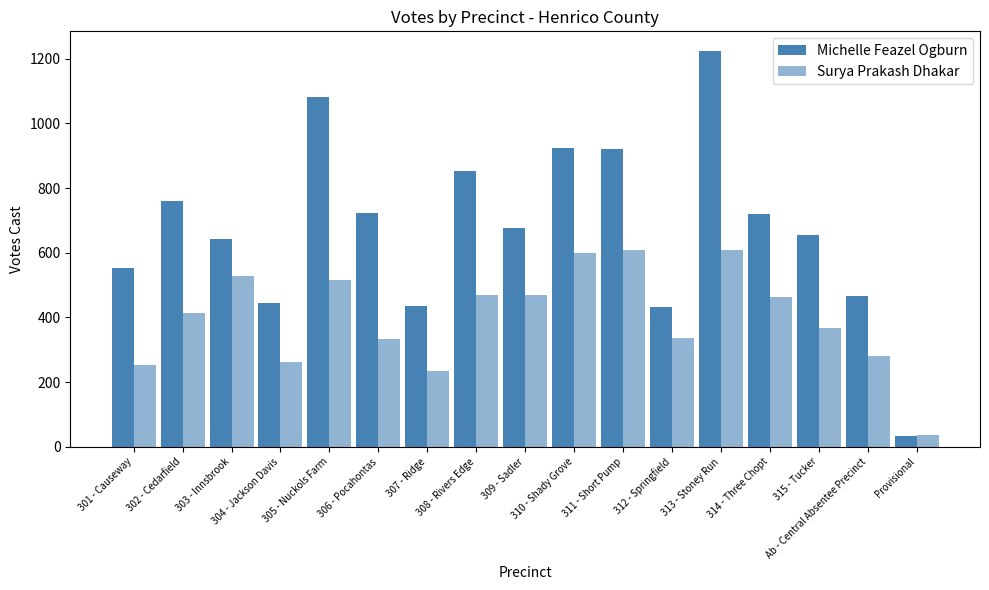

How many bars are there in each group?

2